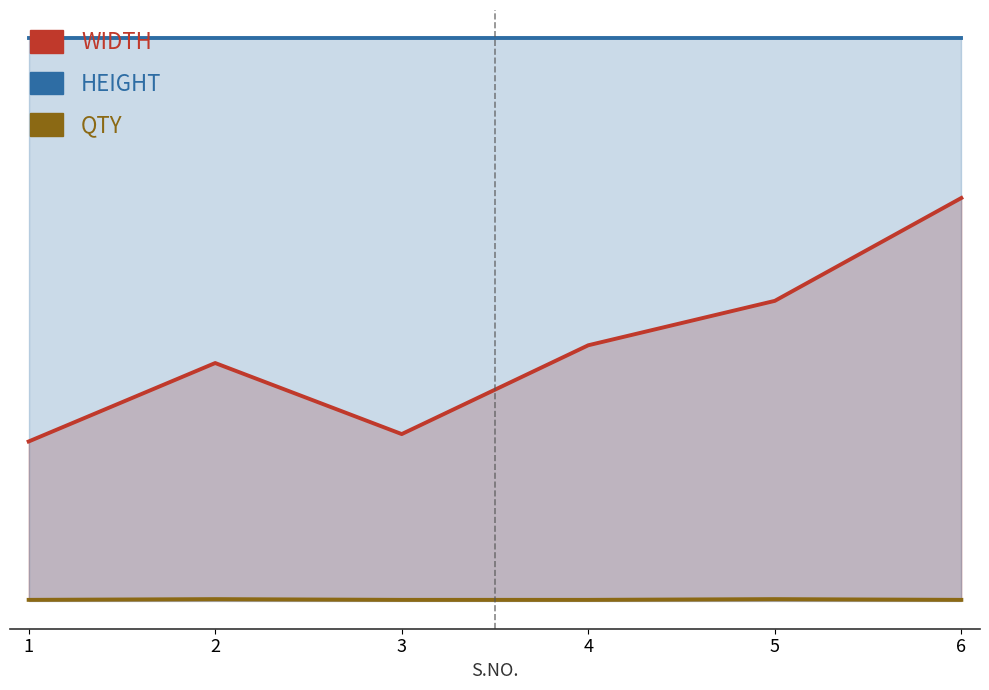

What is the difference between the highest and lowest values at 5?

758